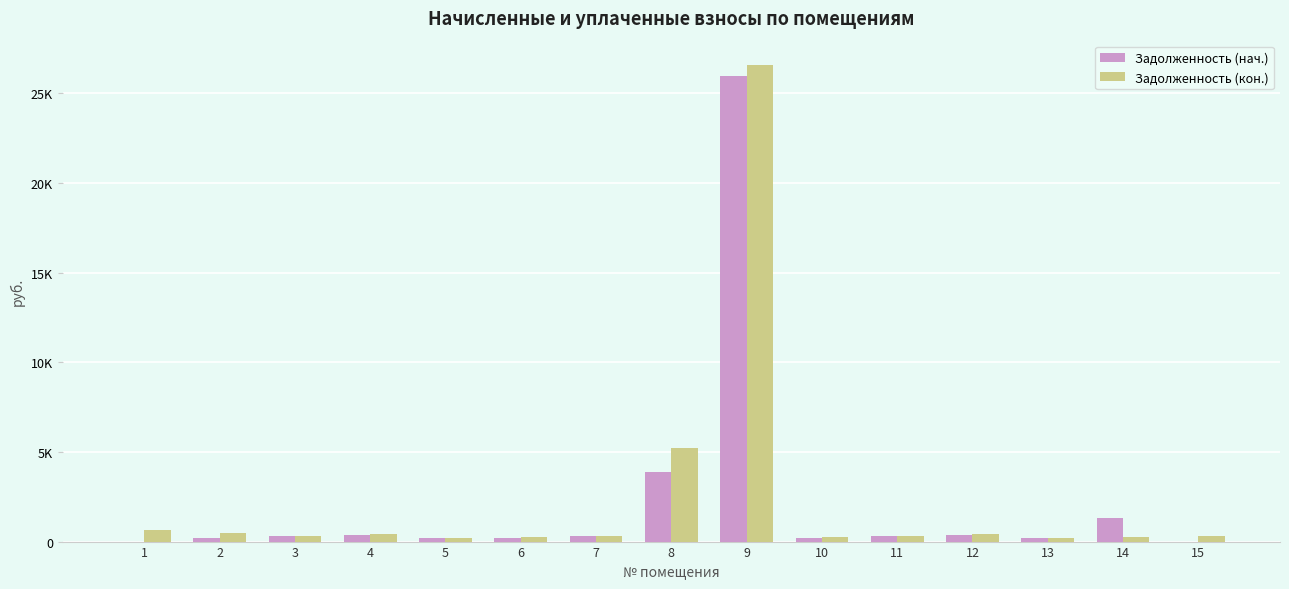

Between 10 and 12, which series saw the biggest shift?

Задолженность (кон.)